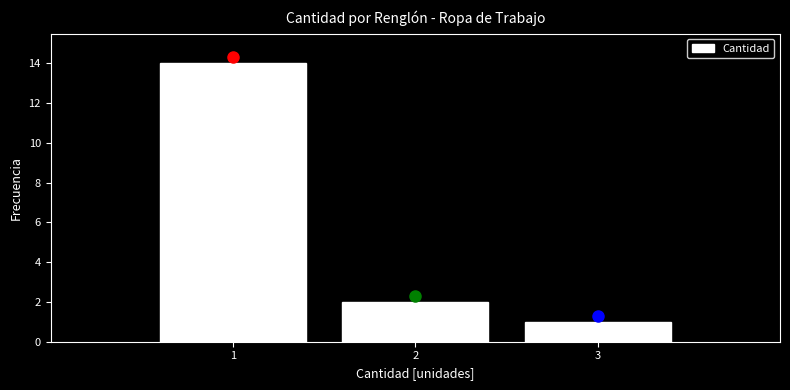

What is the height of the bar covering 0.5 to 1.5 on the x-axis? The values are not printed on the chart, so give them approximately, as read against the axis.

14